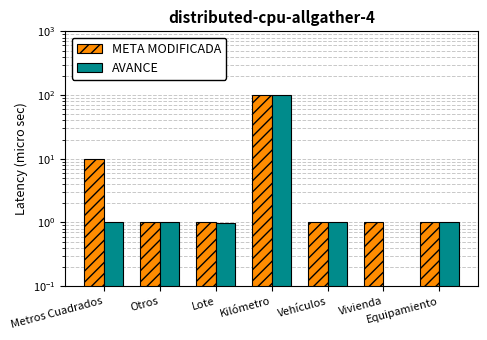

What is the value of the AVANCE bar at the 5th from the left?

1.0